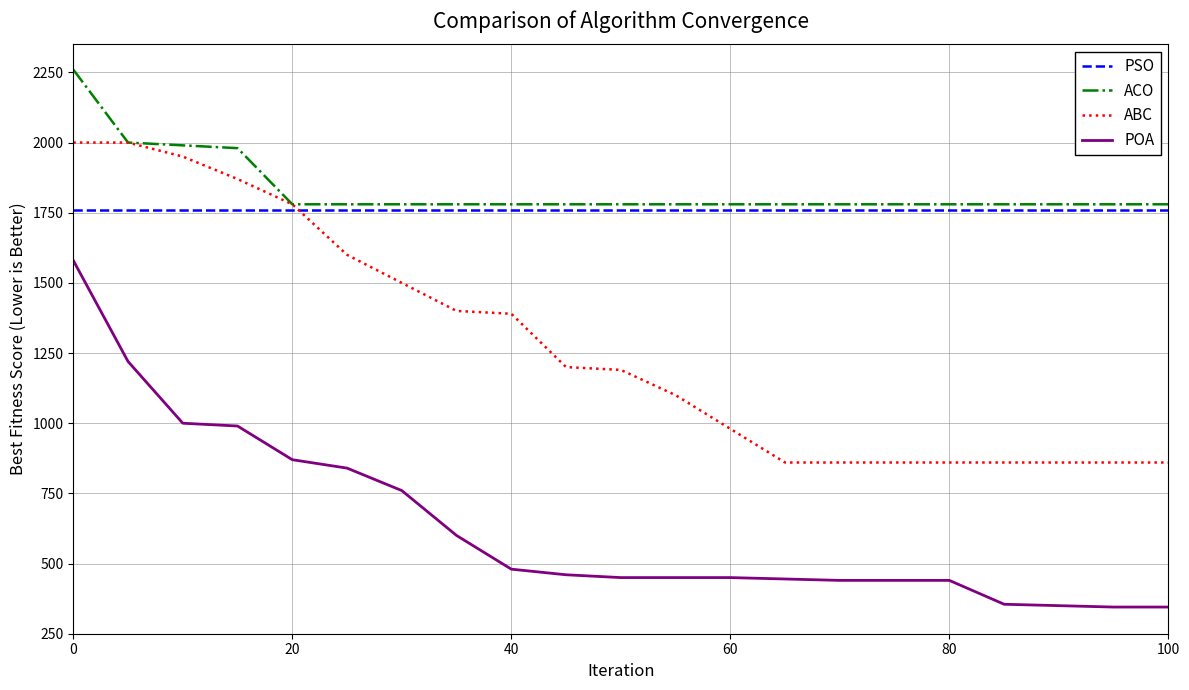

Rank the series by their maximum value, from highest to lowest.

ACO, ABC, PSO, POA